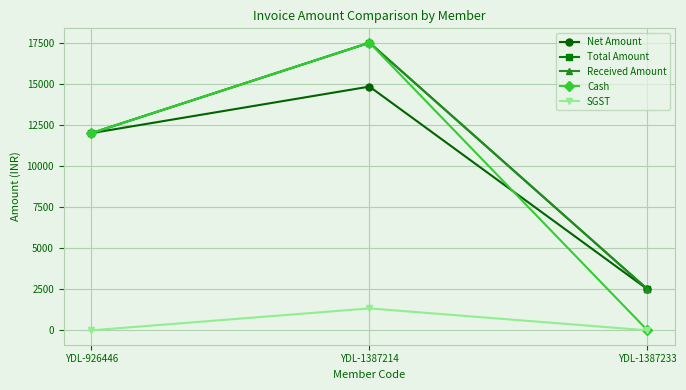

True or false: Received Amount has a value of 4493.9 at YDL-1387233.

False